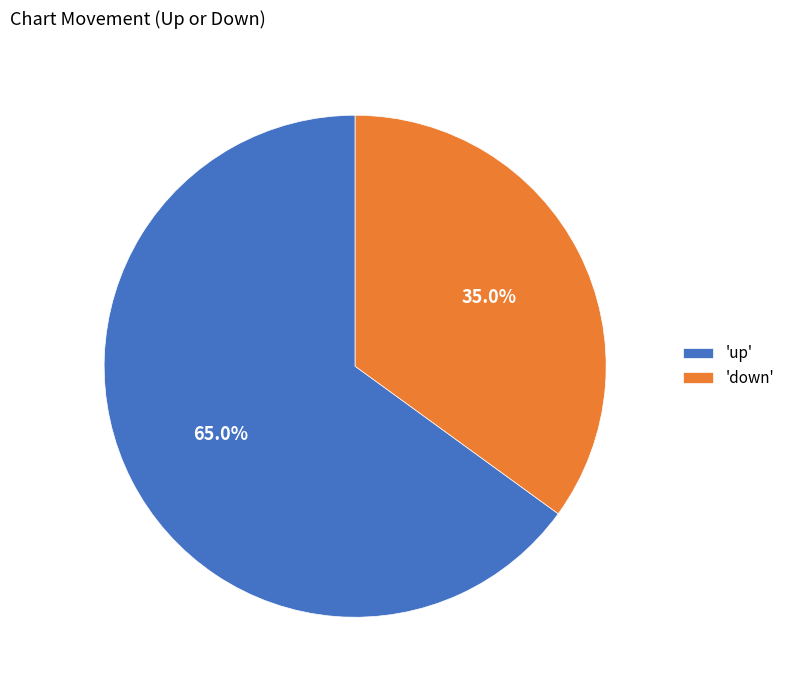

Which category has the smallest portion of the pie?

'down'